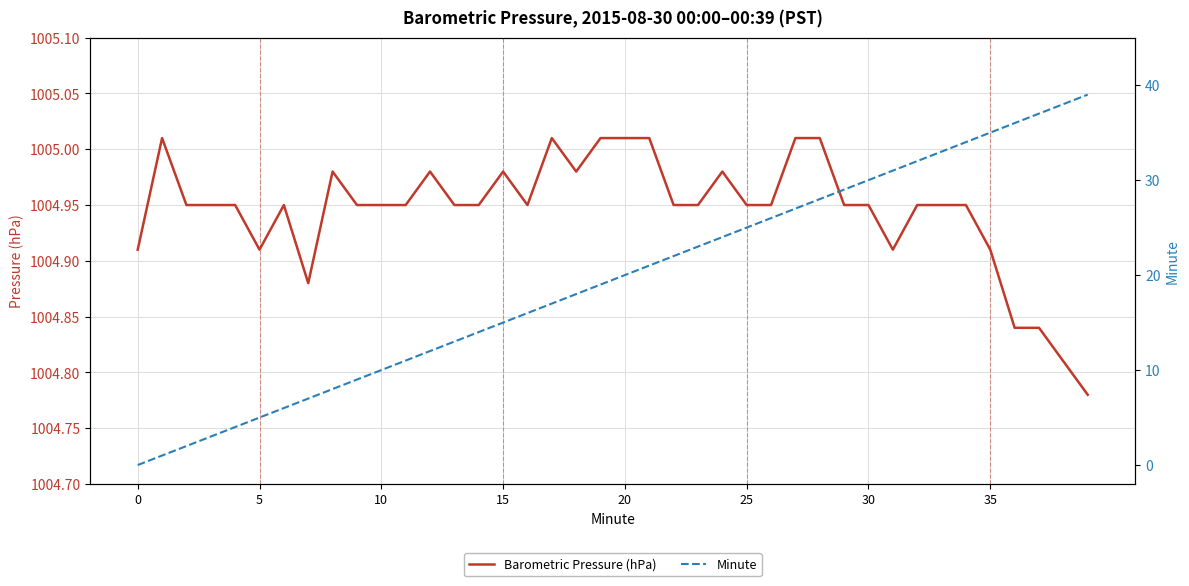

What is the average value of the Barometric Pressure (hPa) series?

1004.9